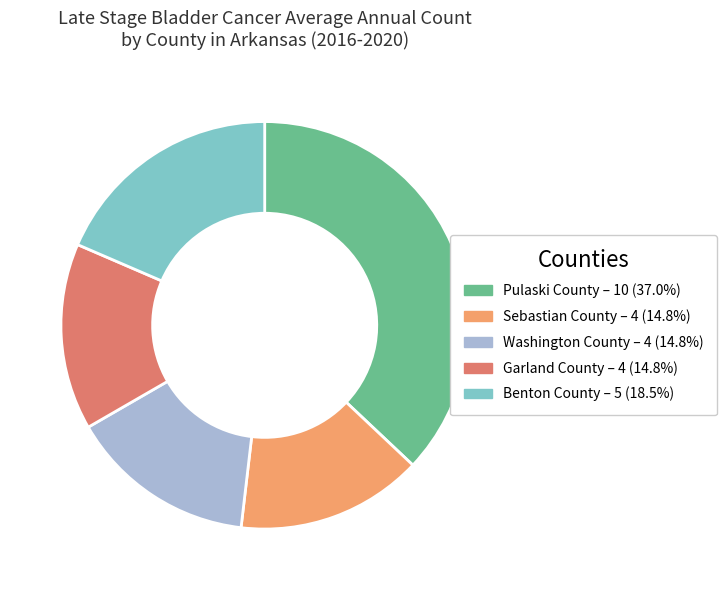

Does any single category account for the majority?

No